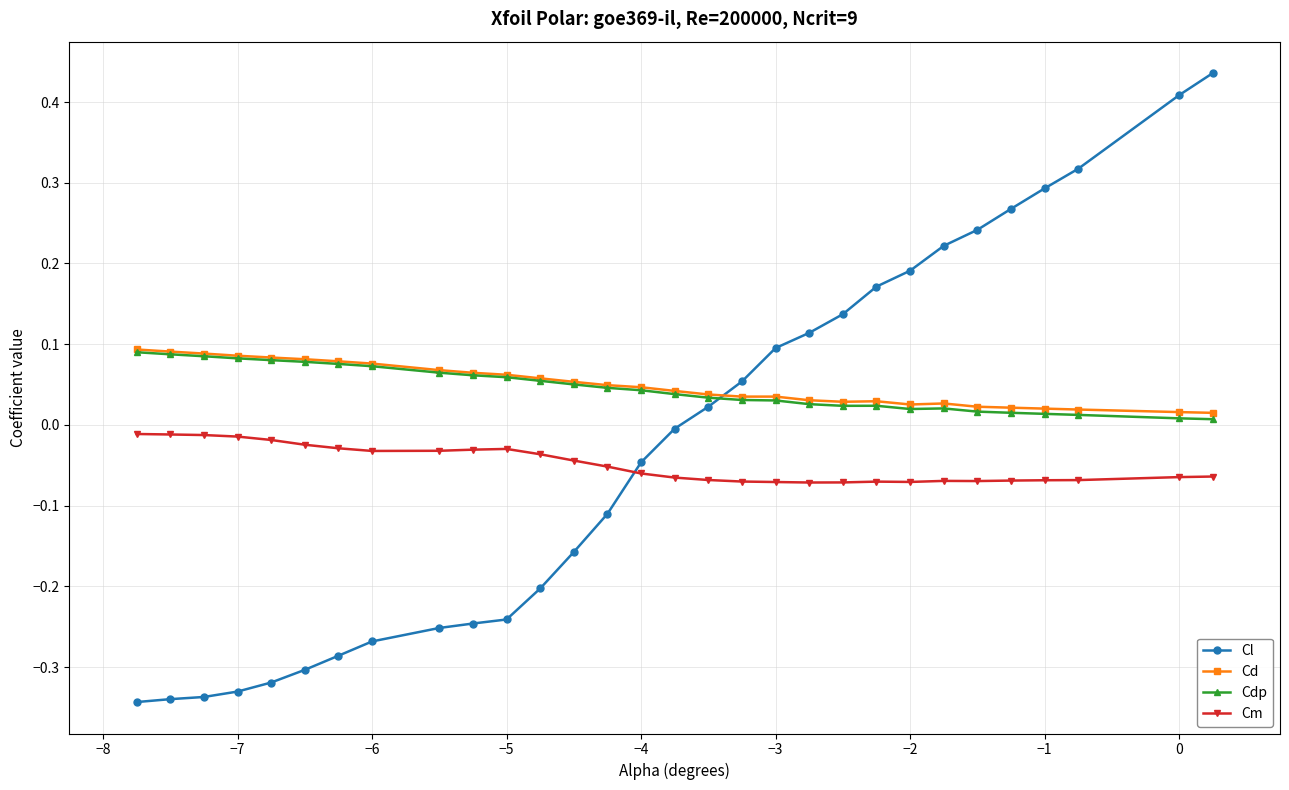

How many times do Cd and Cl cross each other?

1